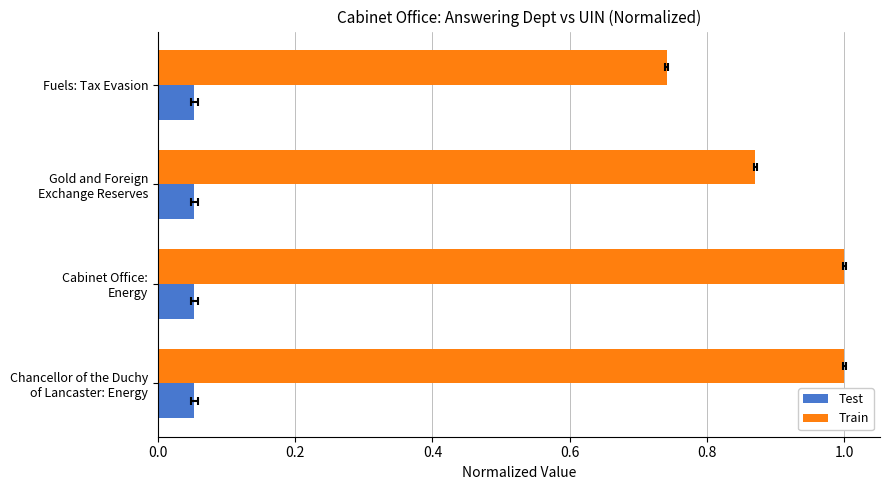

Rank the series by their maximum value, from lowest to highest.

Test, Train